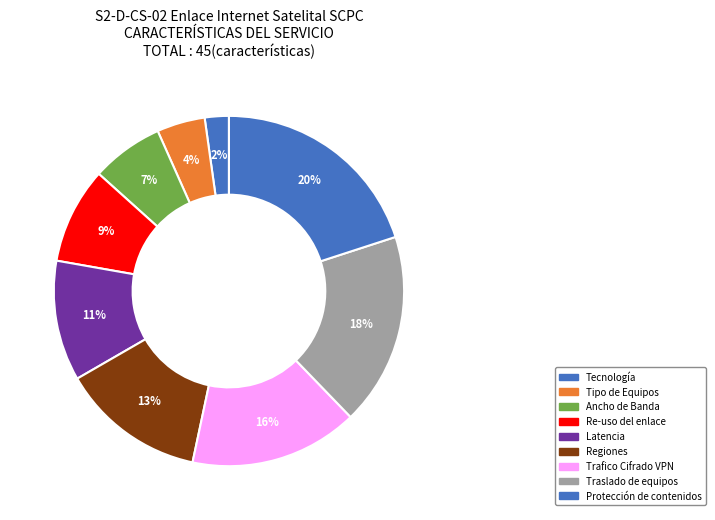

Count the number of slices in the pie.

9